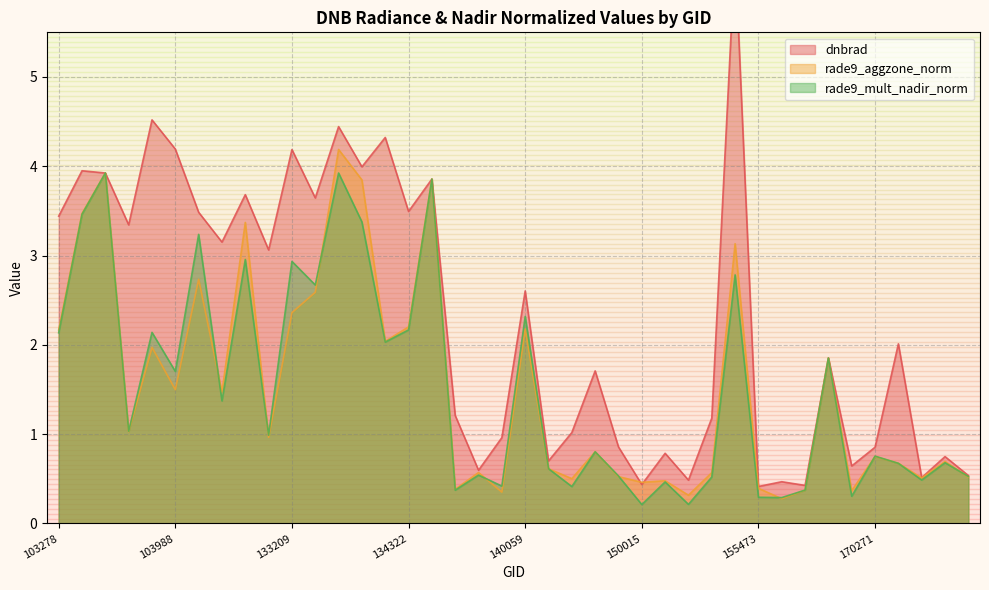

What is the highest value of the rade9_mult_nadir_norm series?

3.9